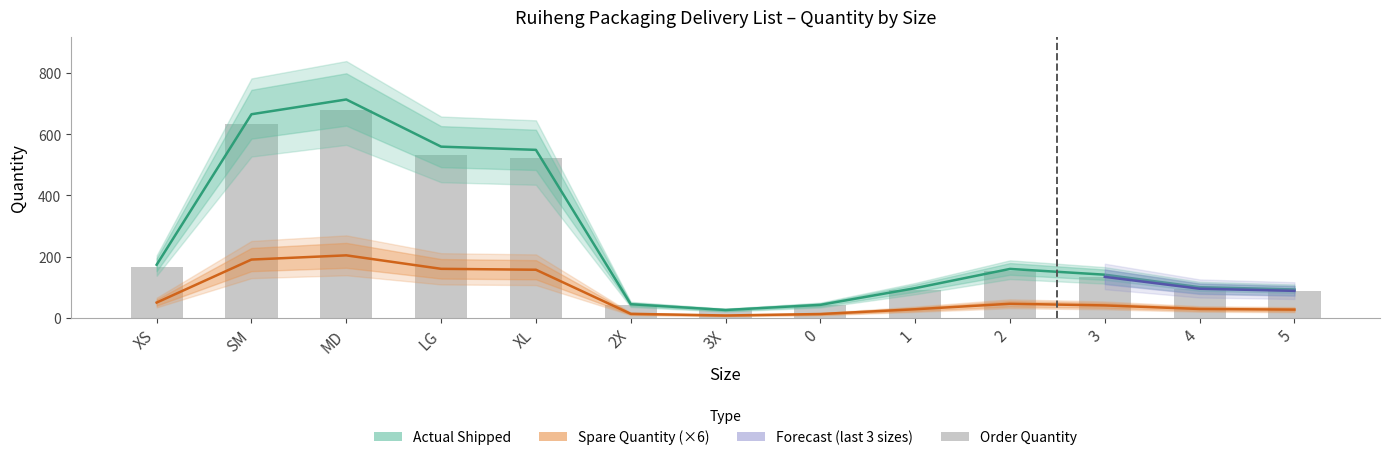

At which category is the sum across all series the highest?

MD